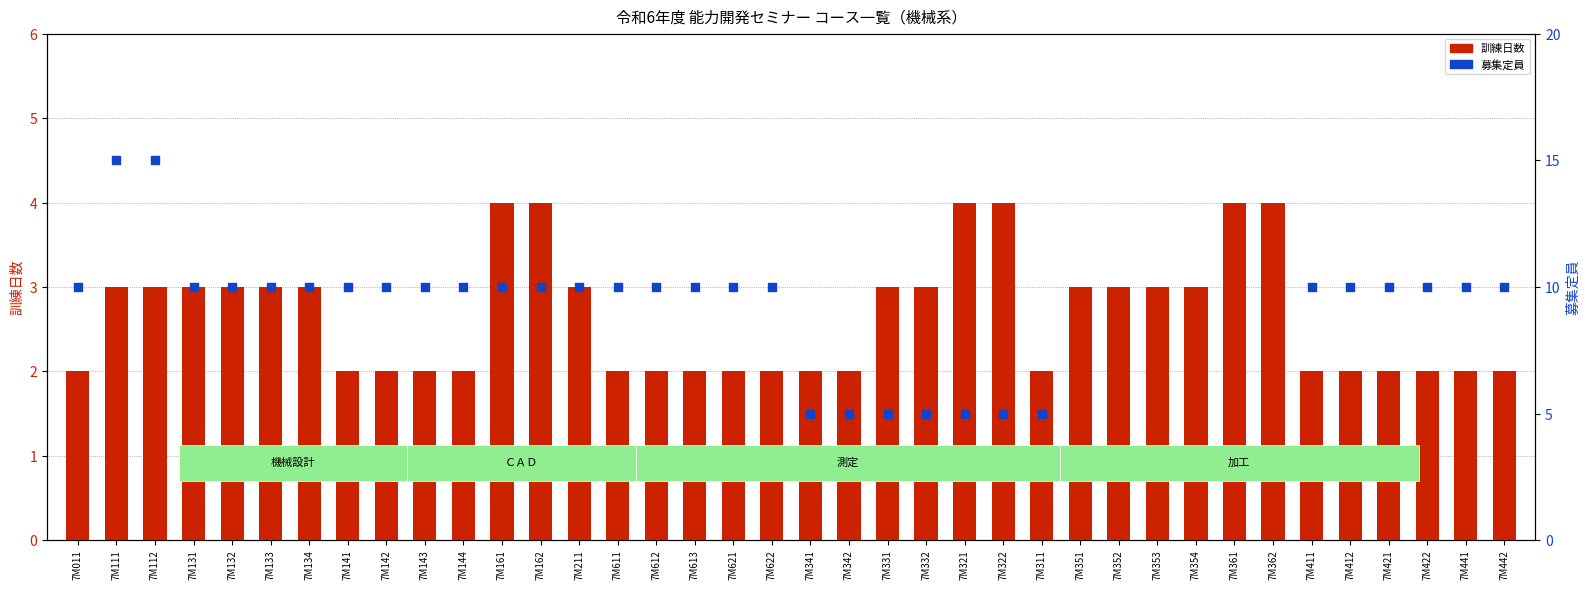

What are all the series names shown in the legend?

訓練日数, 募集定員